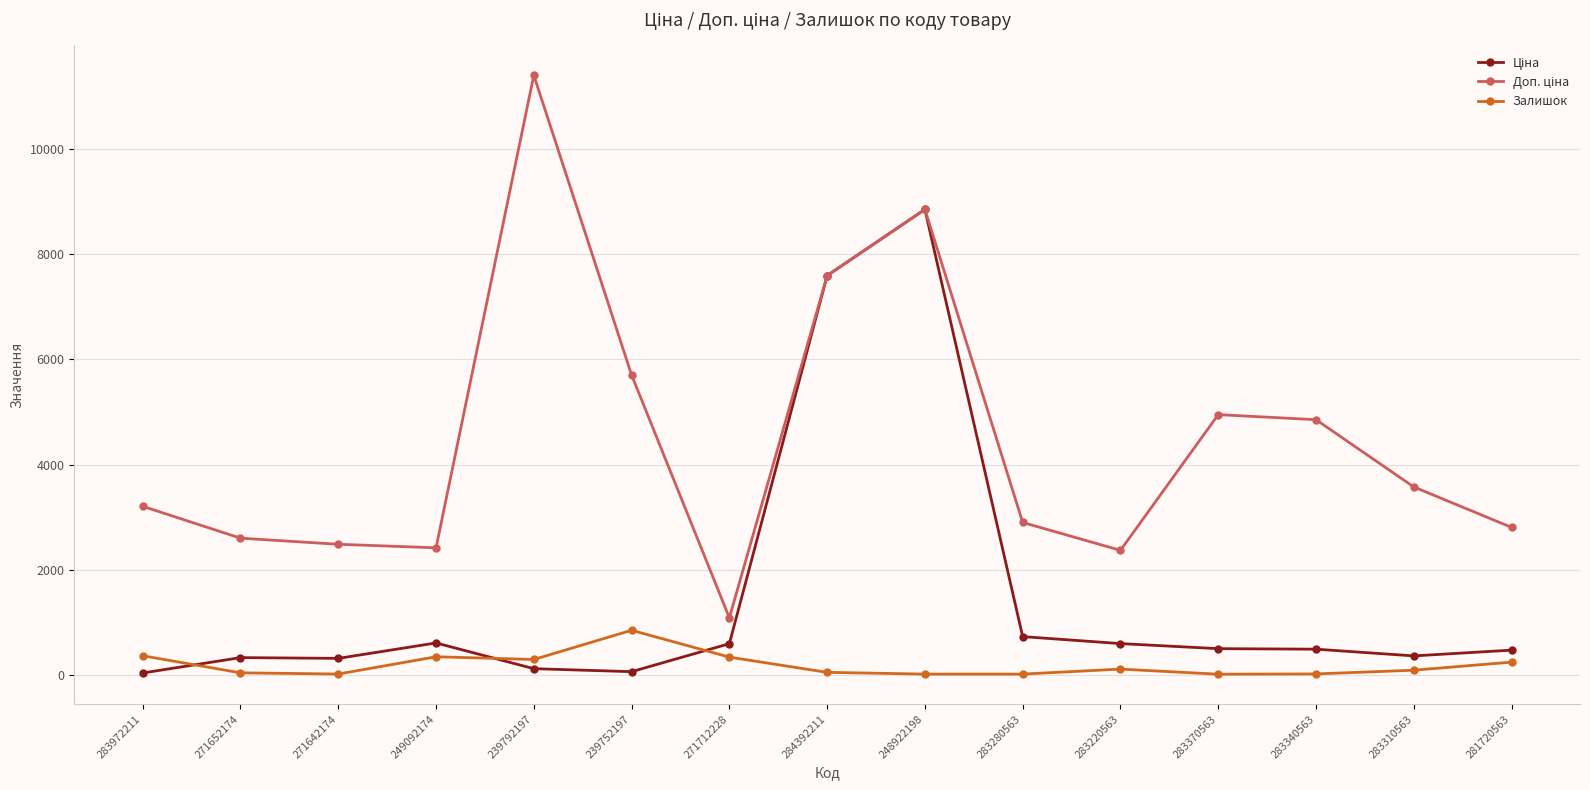

At which category is the sum across all series the highest?

248922198